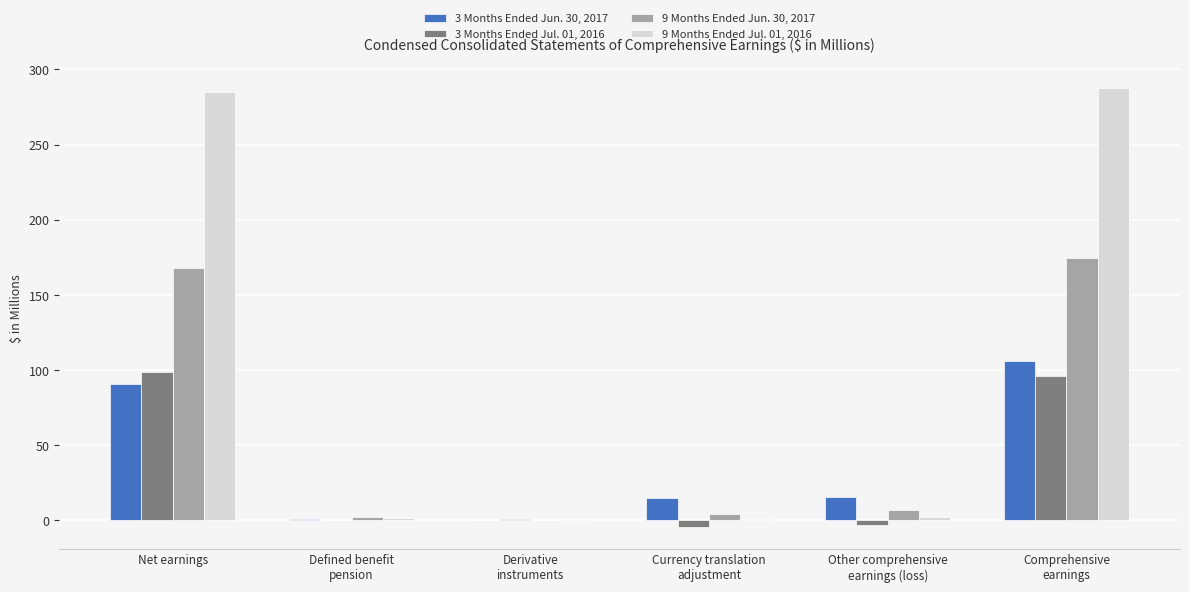

The value of 9 Months Ended Jun. 30, 2017 at Derivative
instruments is -107.2. True or false?

False